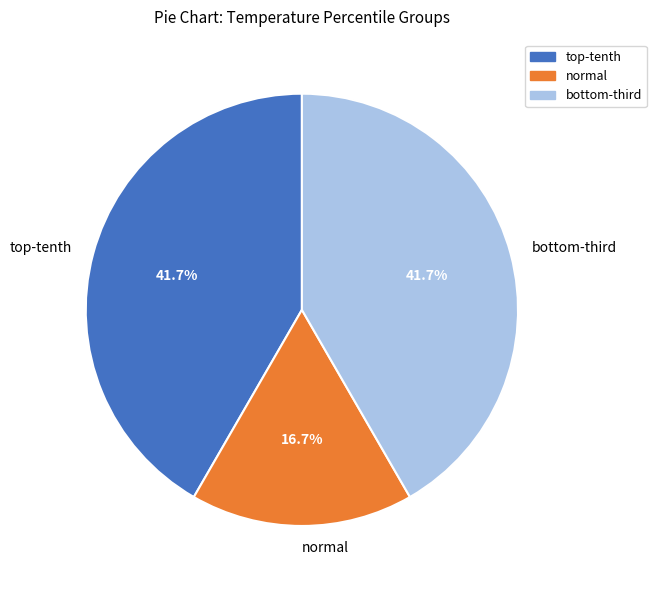

What is the smallest slice in the pie chart?

normal